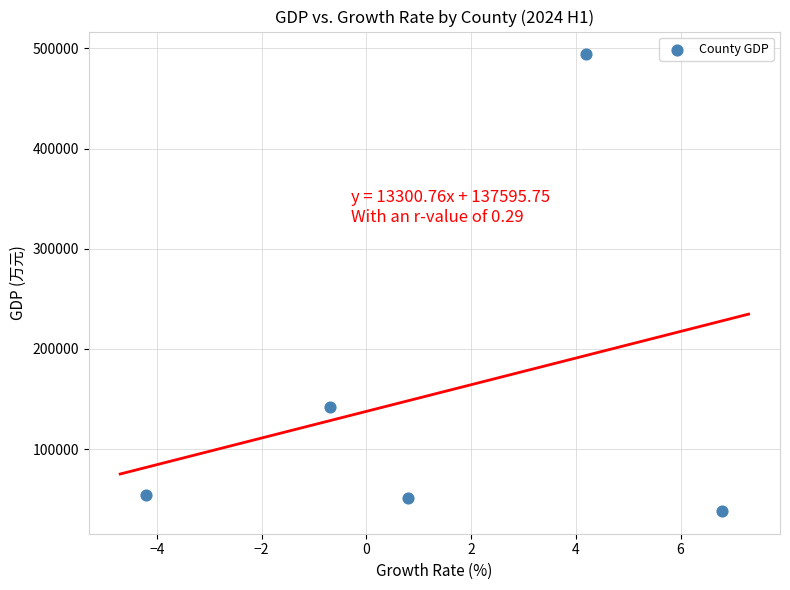

What Y value in the scatter plot is closest to 266122?

141710